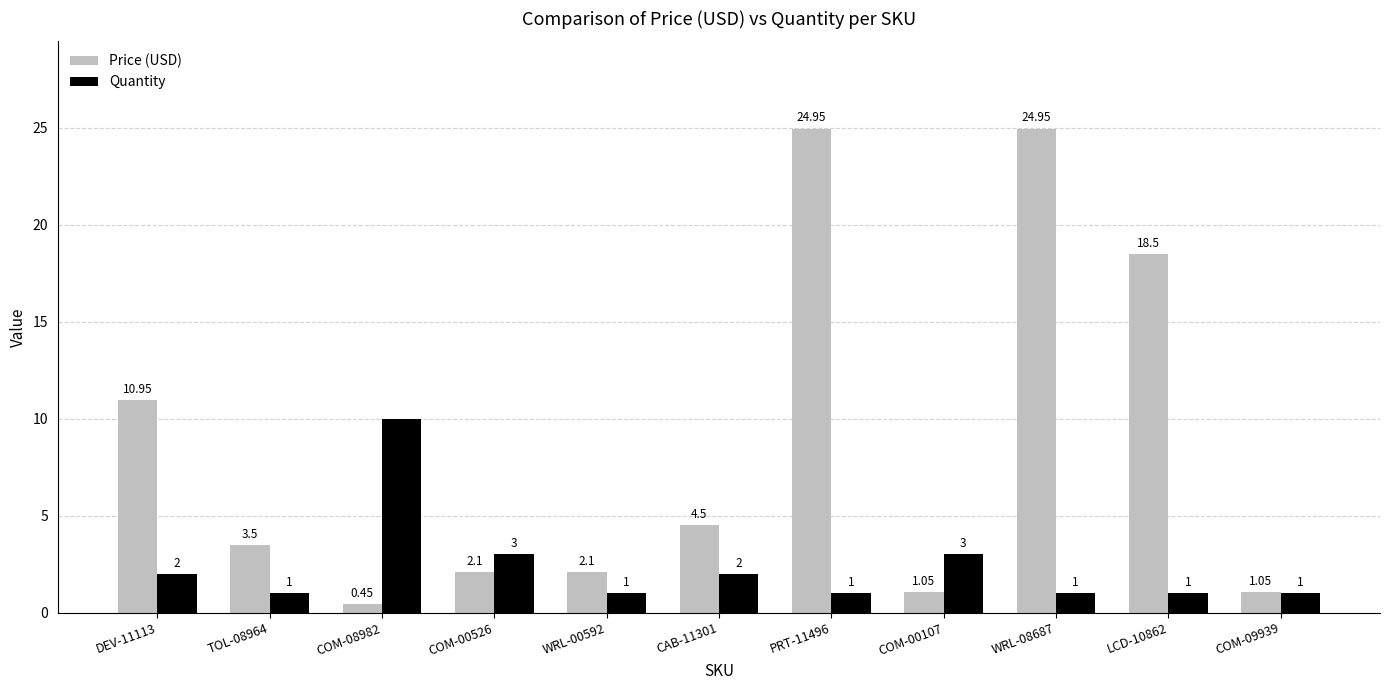

At how many categories does at least one series exceed 15?

3